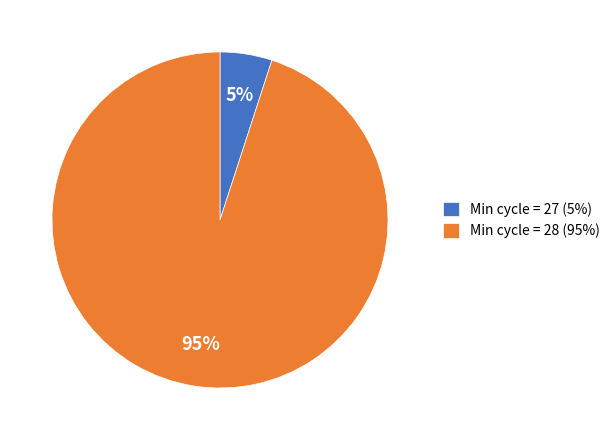

To the nearest percent, what percentage of the pie is Min cycle = 27 (5%)?

5%